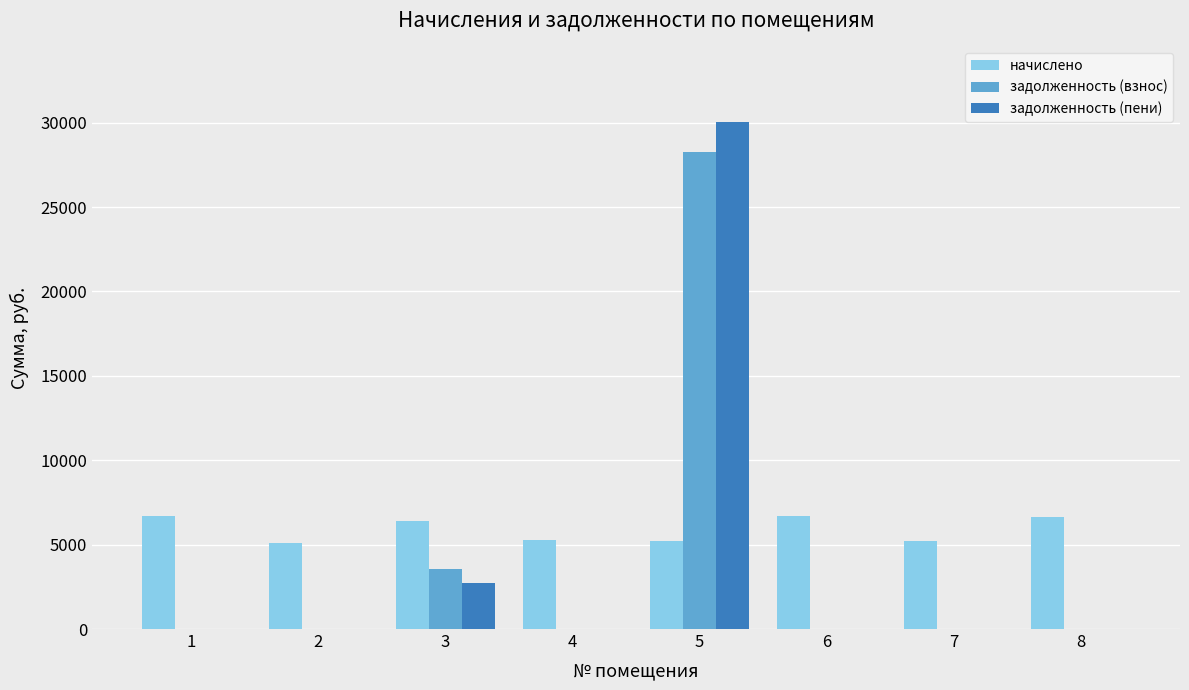

How many distinct data groups are displayed?

3